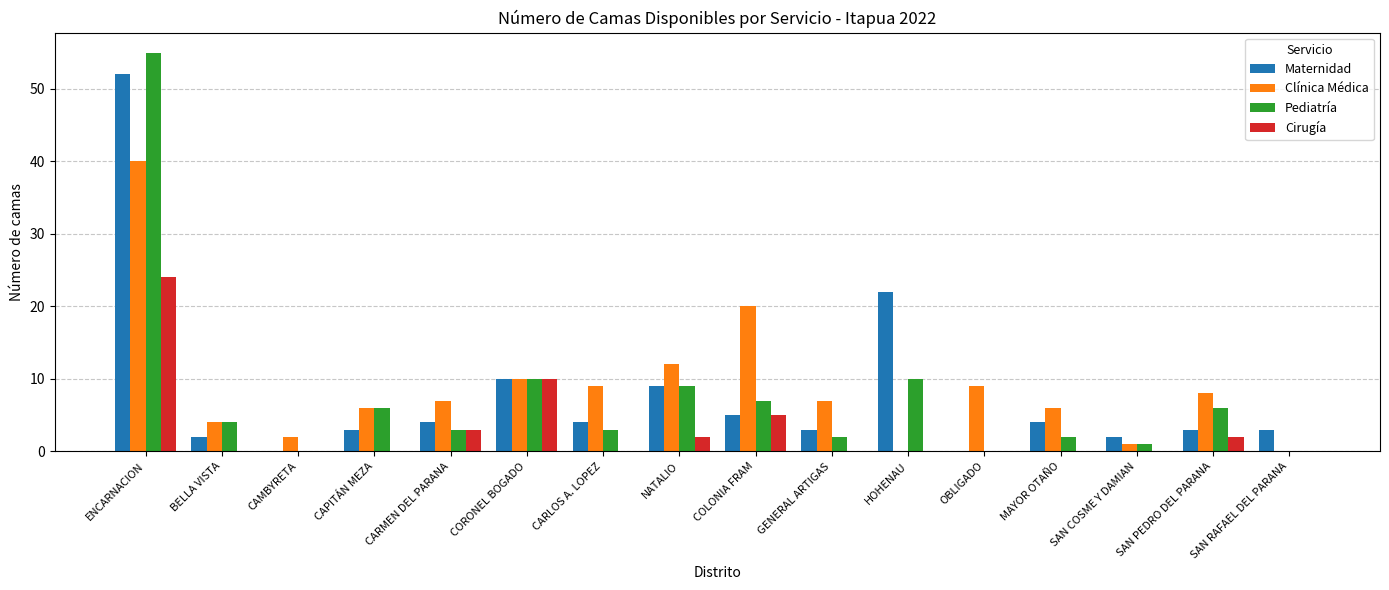

Reading left to right, extract all data points from this chart.

Maternidad: ENCARNACION=52	BELLA VISTA=2	CAMBYRETA=0	CAPITÁN MEZA=3	CARMEN DEL PARANA=4	CORONEL BOGADO=10	CARLOS A. LOPEZ=4	NATALIO=9	COLONIA FRAM=5	GENERAL ARTIGAS=3	HOHENAU=22	OBLIGADO=0	MAYOR OTAÑO=4	SAN COSME Y DAMIAN=2	SAN PEDRO DEL PARANA=3	SAN RAFAEL DEL PARANA=3
Clínica Médica: ENCARNACION=40	BELLA VISTA=4	CAMBYRETA=2	CAPITÁN MEZA=6	CARMEN DEL PARANA=7	CORONEL BOGADO=10	CARLOS A. LOPEZ=9	NATALIO=12	COLONIA FRAM=20	GENERAL ARTIGAS=7	HOHENAU=0	OBLIGADO=9	MAYOR OTAÑO=6	SAN COSME Y DAMIAN=1	SAN PEDRO DEL PARANA=8	SAN RAFAEL DEL PARANA=0
Pediatría: ENCARNACION=55	BELLA VISTA=4	CAMBYRETA=0	CAPITÁN MEZA=6	CARMEN DEL PARANA=3	CORONEL BOGADO=10	CARLOS A. LOPEZ=3	NATALIO=9	COLONIA FRAM=7	GENERAL ARTIGAS=2	HOHENAU=10	OBLIGADO=0	MAYOR OTAÑO=2	SAN COSME Y DAMIAN=1	SAN PEDRO DEL PARANA=6	SAN RAFAEL DEL PARANA=0
Cirugía: ENCARNACION=24	BELLA VISTA=0	CAMBYRETA=0	CAPITÁN MEZA=0	CARMEN DEL PARANA=3	CORONEL BOGADO=10	CARLOS A. LOPEZ=0	NATALIO=2	COLONIA FRAM=5	GENERAL ARTIGAS=0	HOHENAU=0	OBLIGADO=0	MAYOR OTAÑO=0	SAN COSME Y DAMIAN=0	SAN PEDRO DEL PARANA=2	SAN RAFAEL DEL PARANA=0